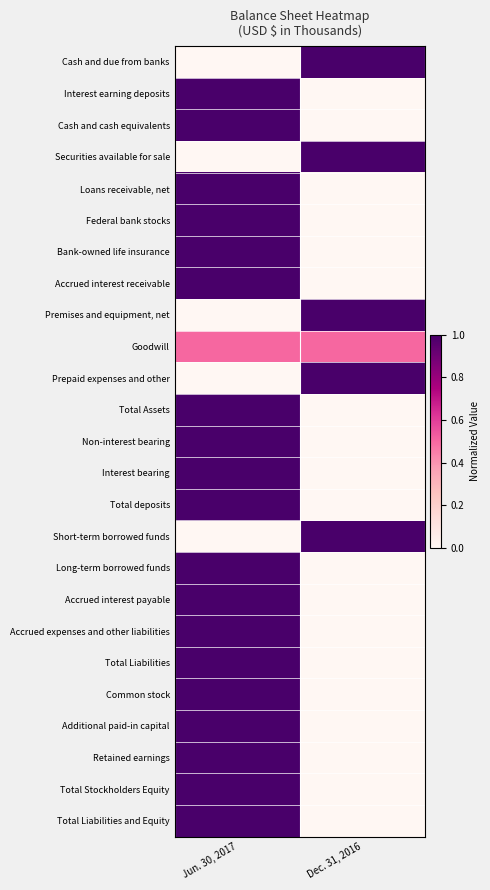

Reading left to right, transcribe all the data shown in this chart.

Cash and due from banks: Jun. 30, 2017=0.0	Dec. 31, 2016=1.0
Interest earning deposits: Jun. 30, 2017=1.0	Dec. 31, 2016=0.0
Cash and cash equivalents: Jun. 30, 2017=1.0	Dec. 31, 2016=0.0
Securities available for sale: Jun. 30, 2017=0.0	Dec. 31, 2016=1.0
Loans receivable, net: Jun. 30, 2017=1.0	Dec. 31, 2016=0.0
Federal bank stocks: Jun. 30, 2017=1.0	Dec. 31, 2016=0.0
Bank-owned life insurance: Jun. 30, 2017=1.0	Dec. 31, 2016=0.0
Accrued interest receivable: Jun. 30, 2017=1.0	Dec. 31, 2016=0.0
Premises and equipment, net: Jun. 30, 2017=0.0	Dec. 31, 2016=1.0
Goodwill: Jun. 30, 2017=0.5	Dec. 31, 2016=0.5
Prepaid expenses and other: Jun. 30, 2017=0.0	Dec. 31, 2016=1.0
Total Assets: Jun. 30, 2017=1.0	Dec. 31, 2016=0.0
Non-interest bearing: Jun. 30, 2017=1.0	Dec. 31, 2016=0.0
Interest bearing: Jun. 30, 2017=1.0	Dec. 31, 2016=0.0
Total deposits: Jun. 30, 2017=1.0	Dec. 31, 2016=0.0
Short-term borrowed funds: Jun. 30, 2017=0.0	Dec. 31, 2016=1.0
Long-term borrowed funds: Jun. 30, 2017=1.0	Dec. 31, 2016=0.0
Accrued interest payable: Jun. 30, 2017=1.0	Dec. 31, 2016=0.0
Accrued expenses and other liabilities: Jun. 30, 2017=1.0	Dec. 31, 2016=0.0
Total Liabilities: Jun. 30, 2017=1.0	Dec. 31, 2016=0.0
Common stock: Jun. 30, 2017=1.0	Dec. 31, 2016=0.0
Additional paid-in capital: Jun. 30, 2017=1.0	Dec. 31, 2016=0.0
Retained earnings: Jun. 30, 2017=1.0	Dec. 31, 2016=0.0
Total Stockholders Equity: Jun. 30, 2017=1.0	Dec. 31, 2016=0.0
Total Liabilities and Equity: Jun. 30, 2017=1.0	Dec. 31, 2016=0.0